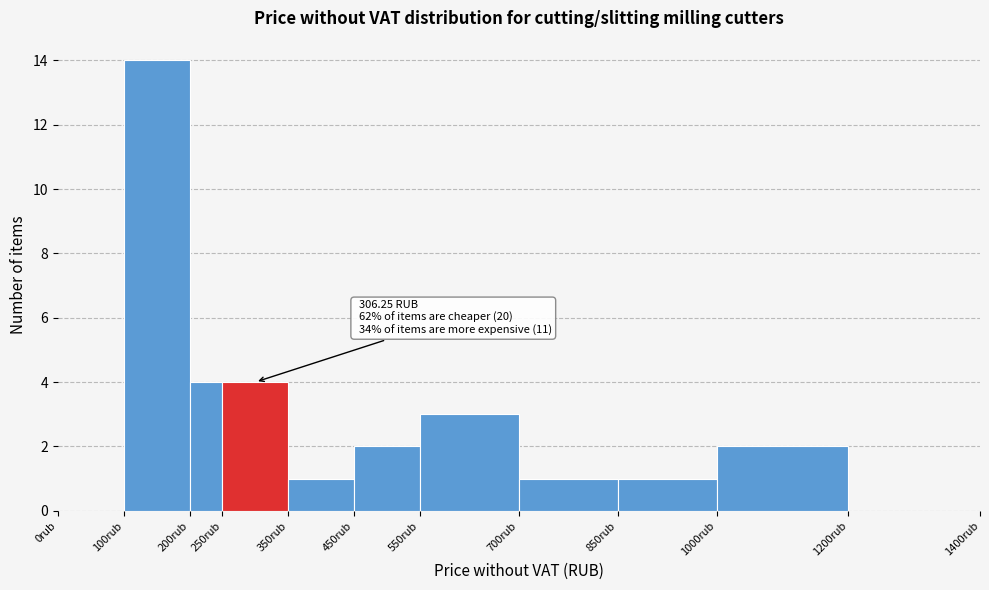

Which range on the x-axis has the tallest bar?

100 to 200